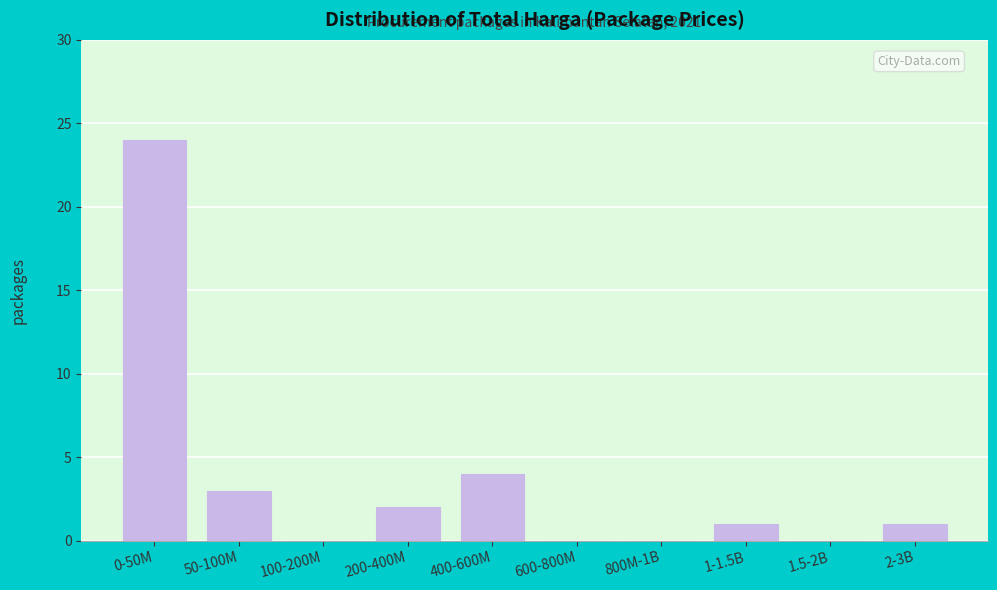

Reading left to right, transcribe all the data shown in this chart.

0-50M=24	50-100M=3	100-200M=0	200-400M=2	400-600M=4	600-800M=0	800M-1B=0	1-1.5B=1	1.5-2B=0	2-3B=1